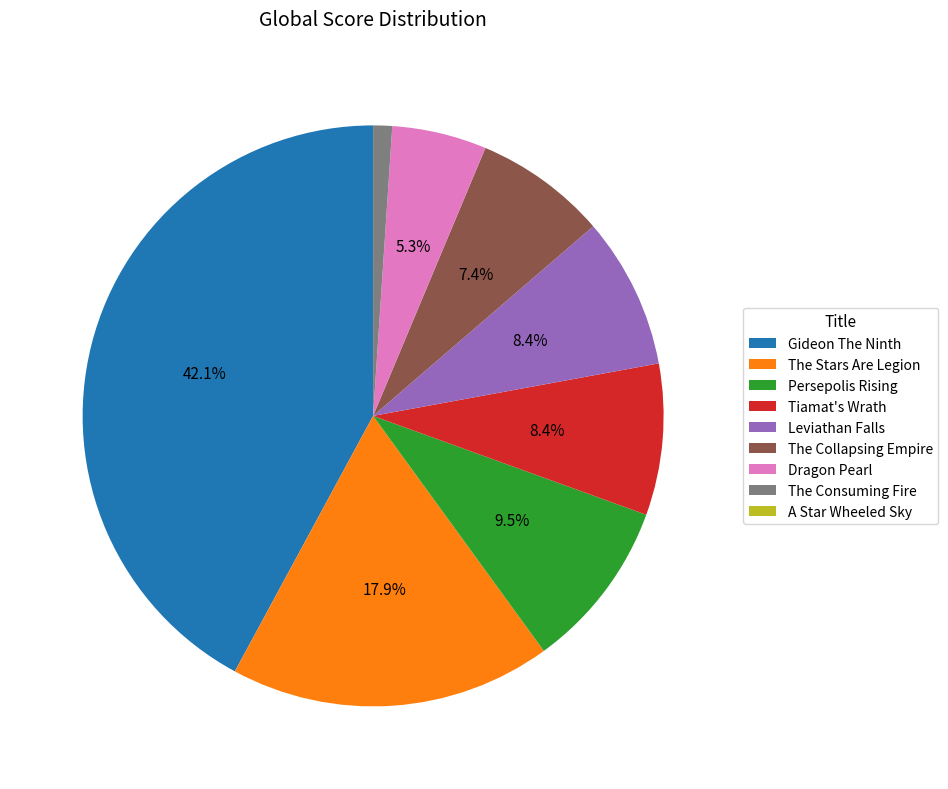

Which slice is the largest?

Gideon The Ninth